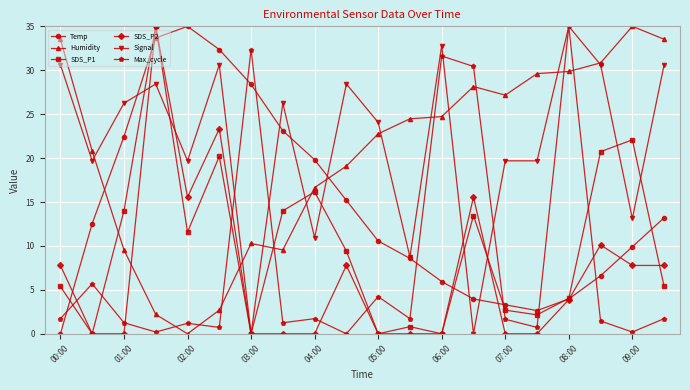

True or false: SDS_P2 and Humidity cross at least once.

True